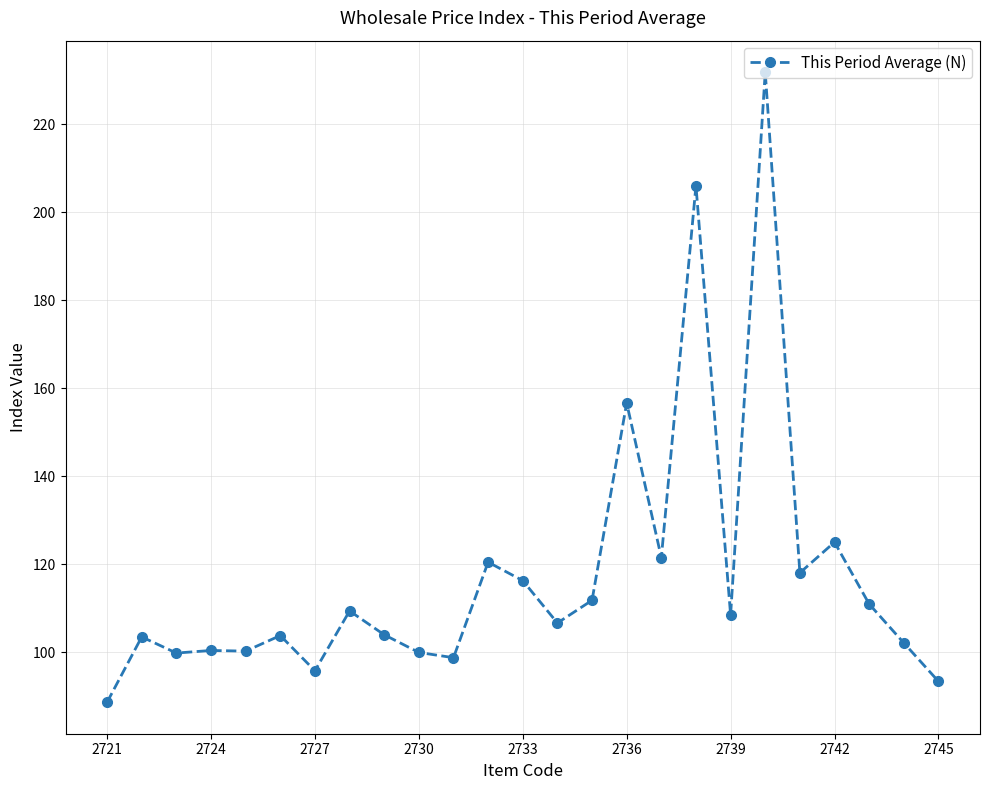

True or false: there are more than 2 points higher than both neighbors.

True